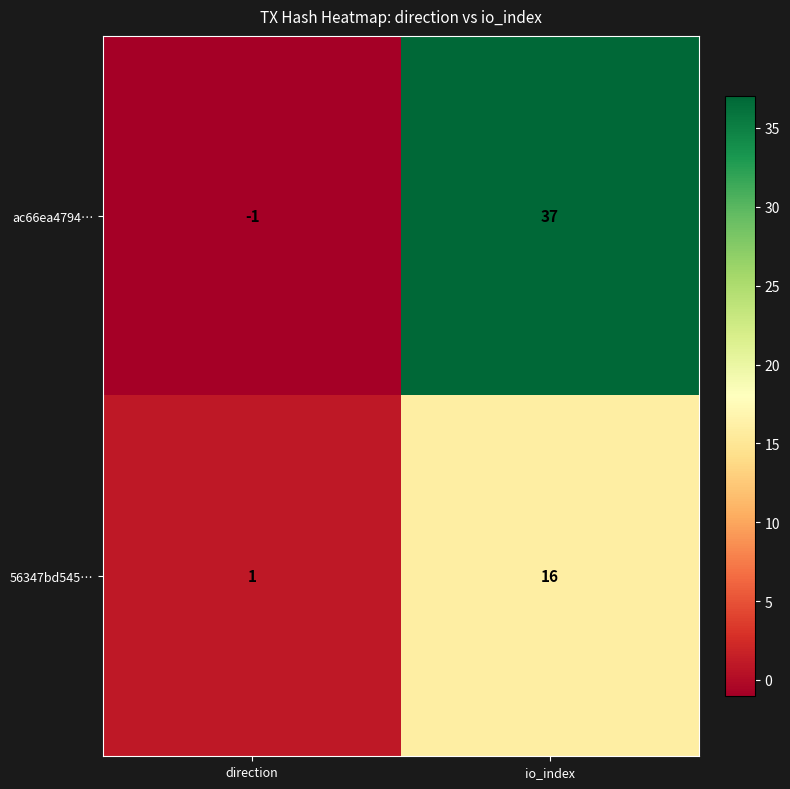

The 56347bd545… series shows 1 at direction. True or false?

True